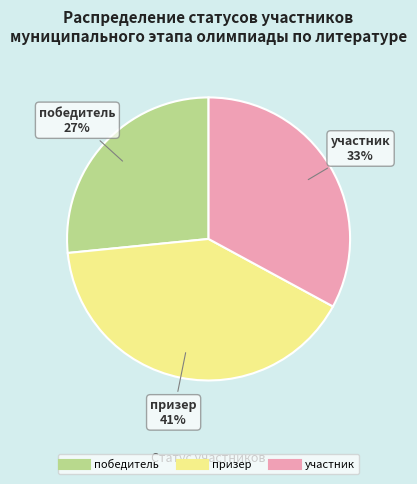

True or false: призер accounts for 41% of the total.

True